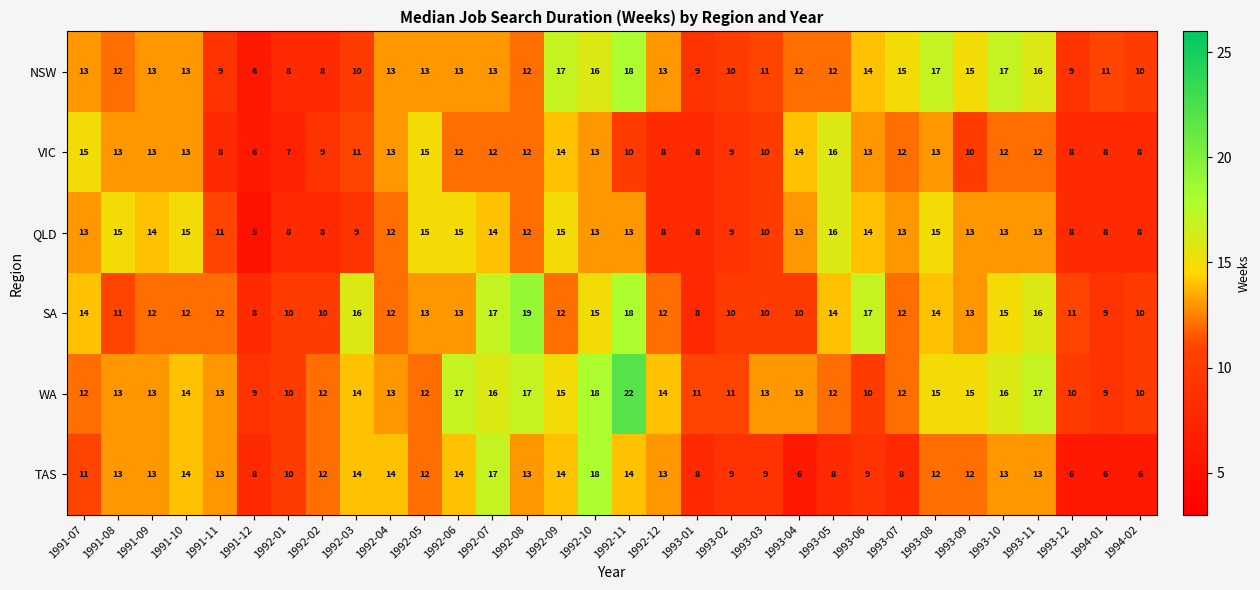

Which label corresponds to the largest value in the chart?

1992-11